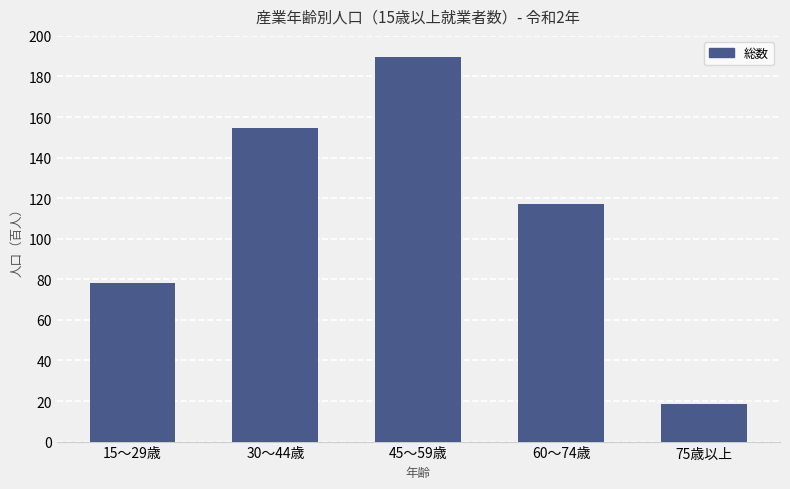

True or false: the data shows 710 at 75歳以上.

False